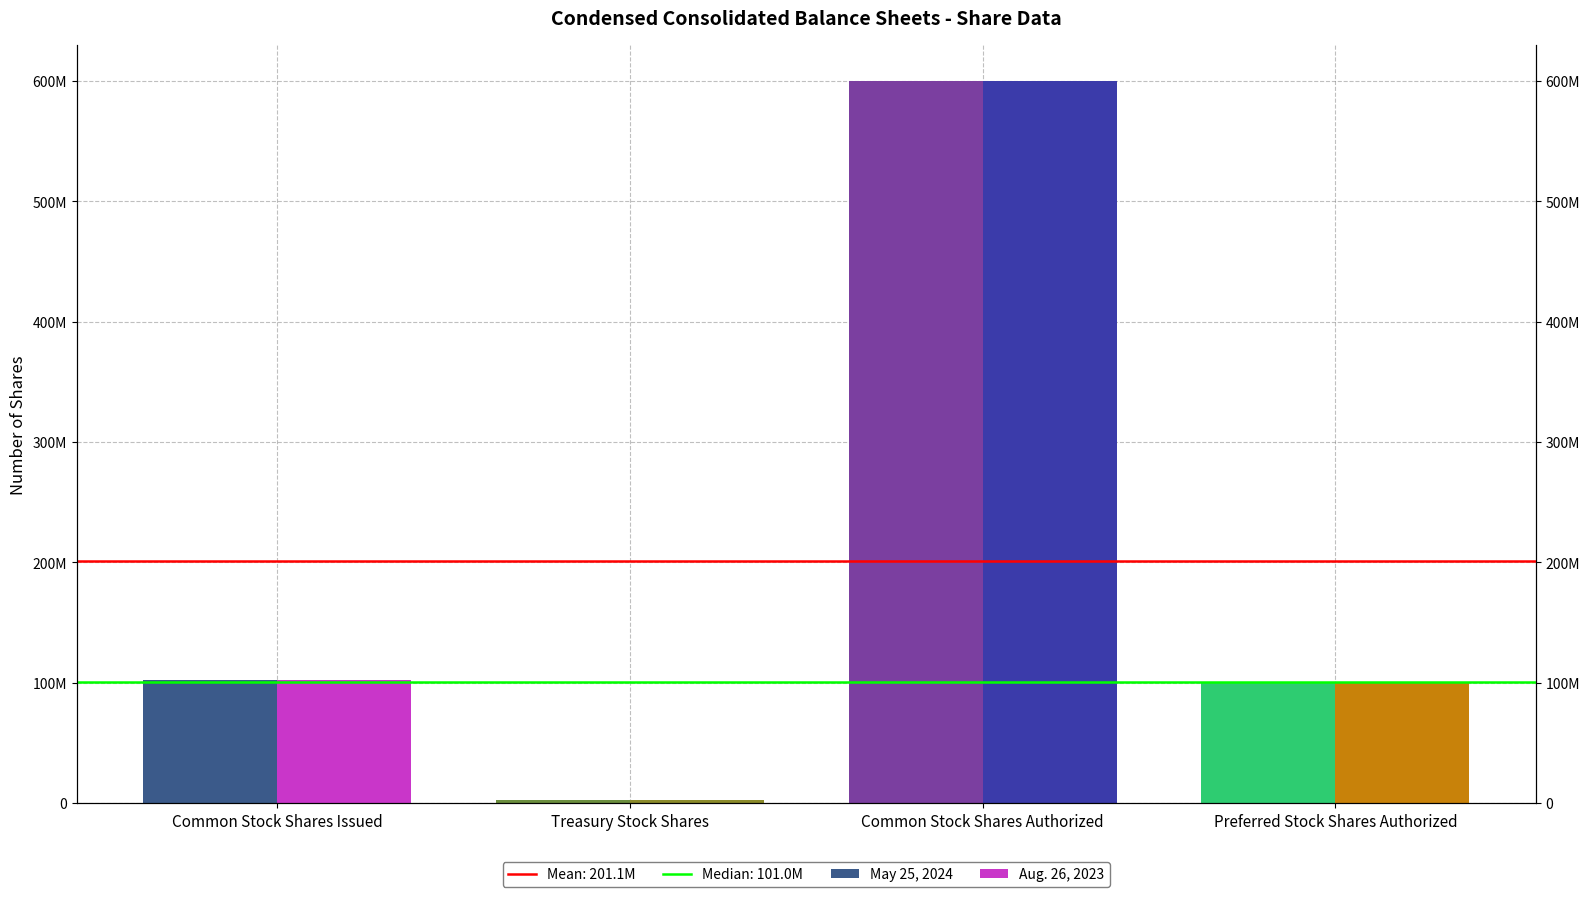

What position from the right is Preferred Stock Shares Authorized?

1